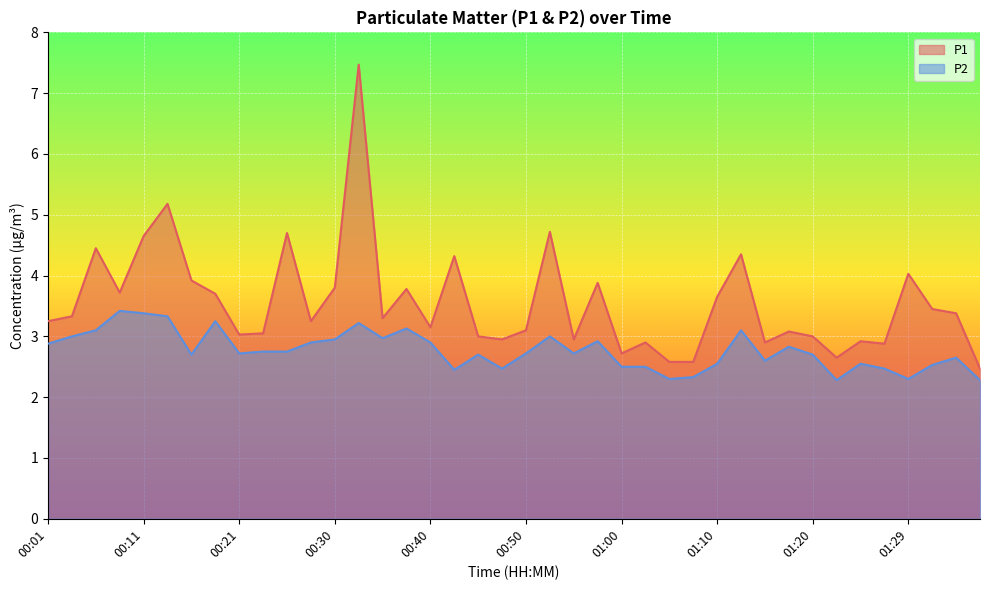

What is the sum of the P1 values at 01:20 and 00:40?

6.2